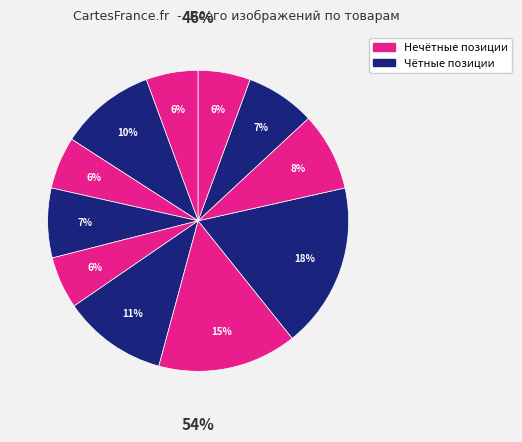

To the nearest percent, what is the average slice percentage?

9%